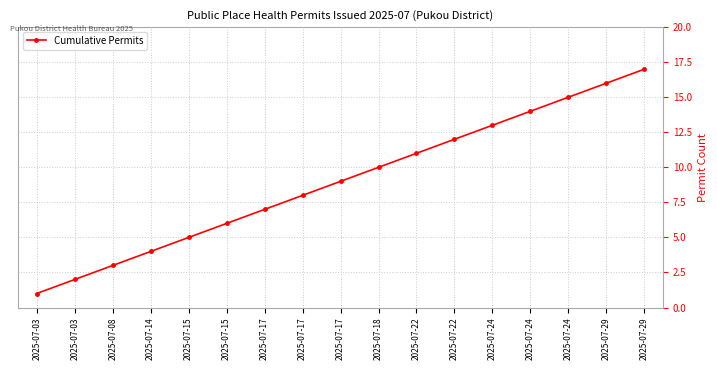

How many distinct data groups are displayed?

1